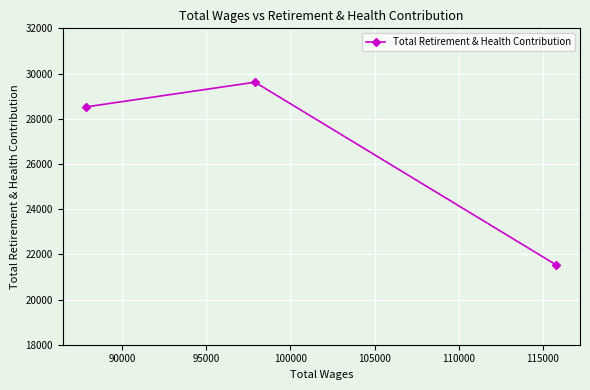

What is the difference between the maximum and minimum values?

8093